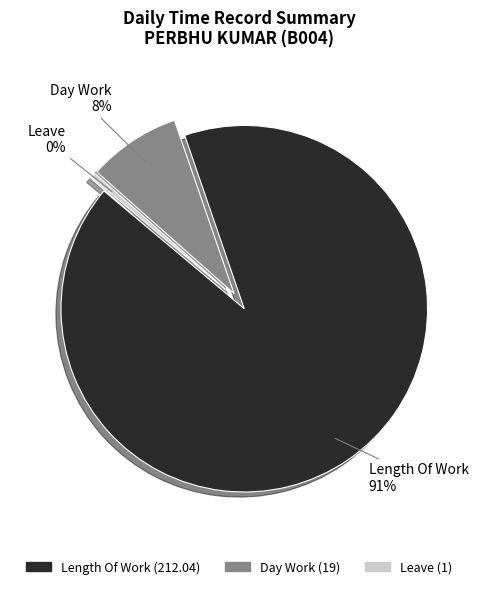

Is there any slice that represents more than half of the pie?

Yes